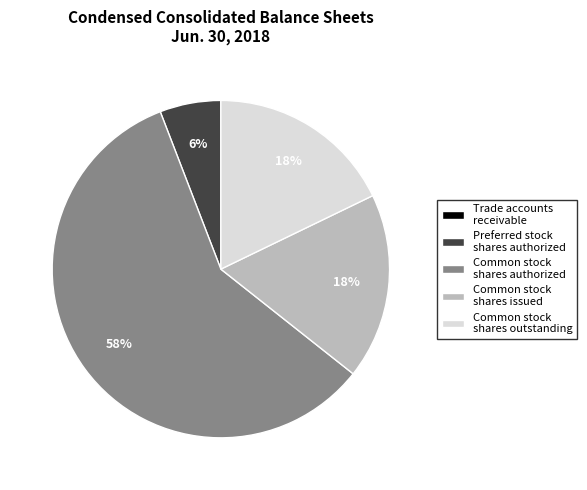

To the nearest percent, what percentage of the pie is Common stock shares authorized?

58%